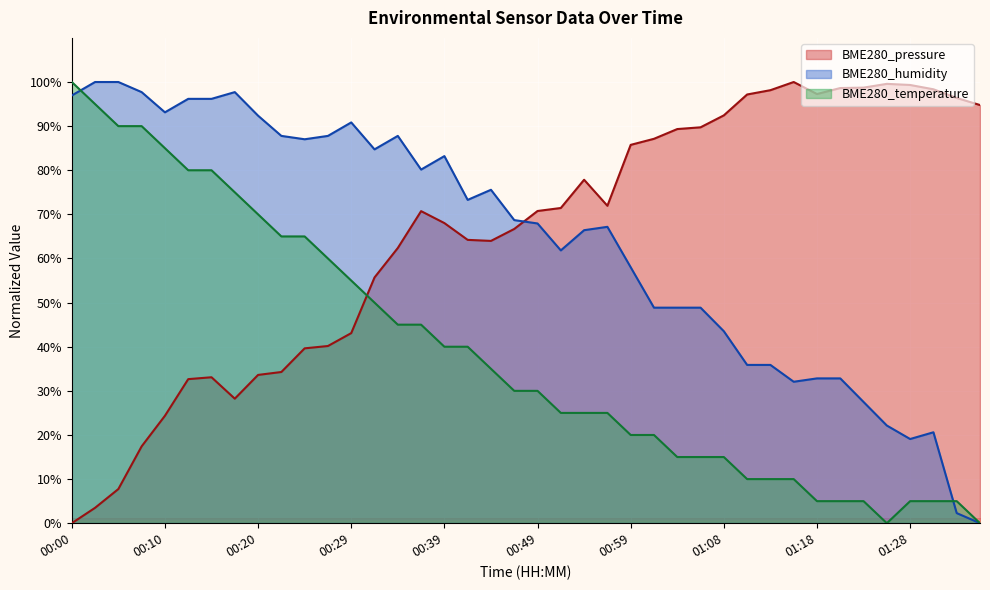

Reading left to right, what are all the values shown in this chart?

BME280_pressure: 0.0	3.5	7.7	17.4	24.4	32.7	33.1	28.2	33.6	34.3	39.6	40.2	43.1	55.7	62.4	70.7	68.0	64.2	64.0	66.7	70.8	71.4	77.8	71.9	85.8	87.1	89.3	89.7	92.4	97.2	98.1	100.0	97.3	98.6	98.7	99.6	99.3	98.4	96.4	94.8
BME280_humidity: 96.9	100.0	100.0	97.7	93.1	96.2	96.2	97.7	92.4	87.8	87.0	87.8	90.8	84.7	87.8	80.2	83.2	73.3	75.6	68.7	67.9	61.8	66.4	67.2	58.0	48.9	48.9	48.9	43.5	35.9	35.9	32.1	32.8	32.8	27.5	22.1	19.1	20.6	2.3	0.0
BME280_temperature: 100.0	95.0	90.0	90.0	85.0	80.0	80.0	75.0	70.0	65.0	65.0	60.0	55.0	50.0	45.0	45.0	40.0	40.0	35.0	30.0	30.0	25.0	25.0	25.0	20.0	20.0	15.0	15.0	15.0	10.0	10.0	10.0	5.0	5.0	5.0	0.0	5.0	5.0	5.0	0.0